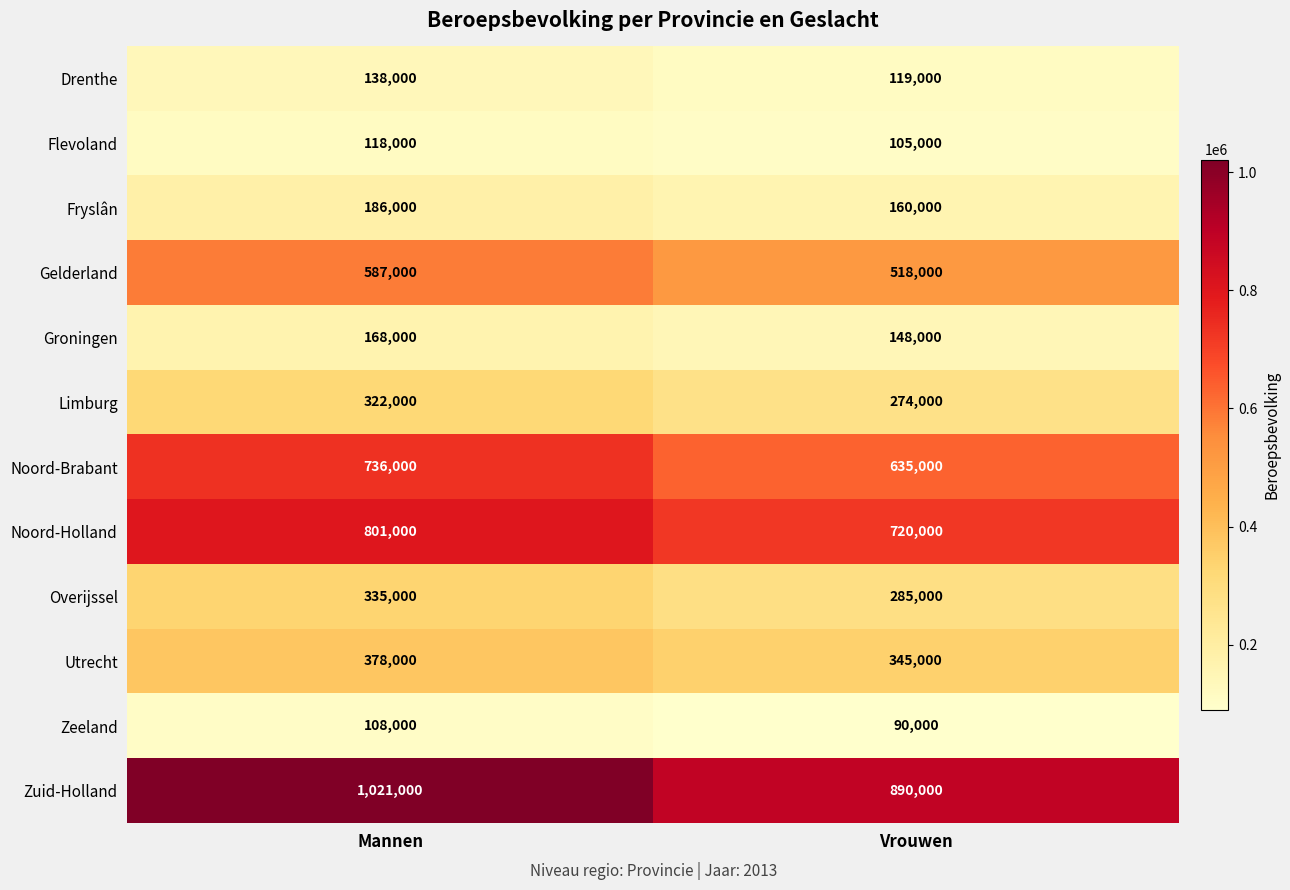

How many series are shown in this chart?

12